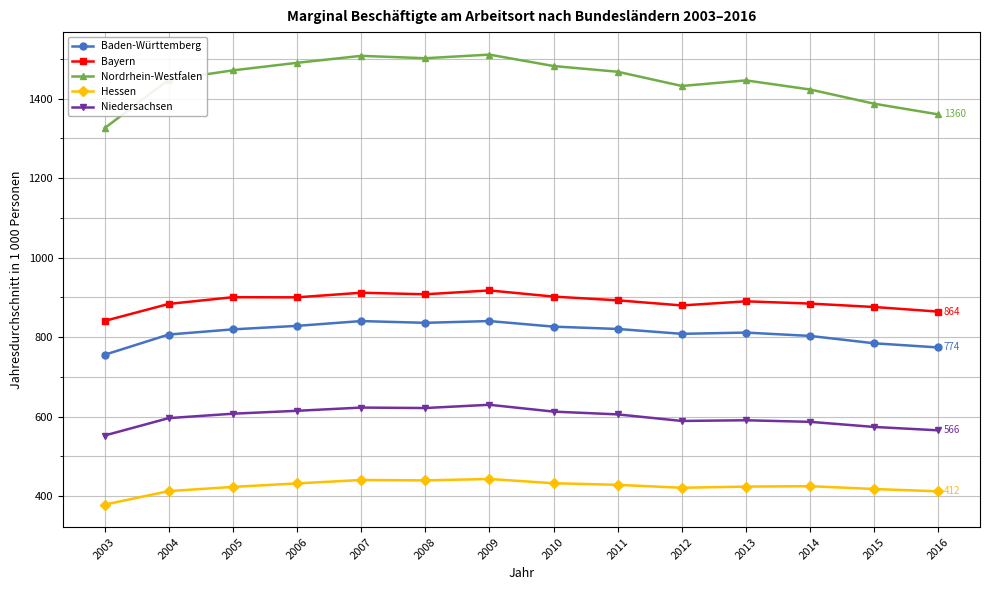

What is the maximum value shown in the chart?

1510.6